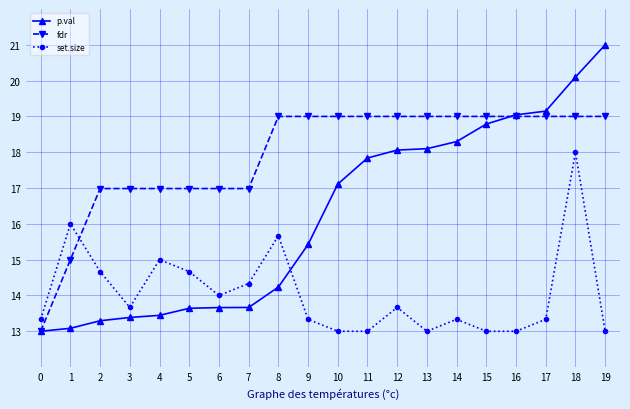

What is the value of the set.size point at the 6th from the left?

14.7